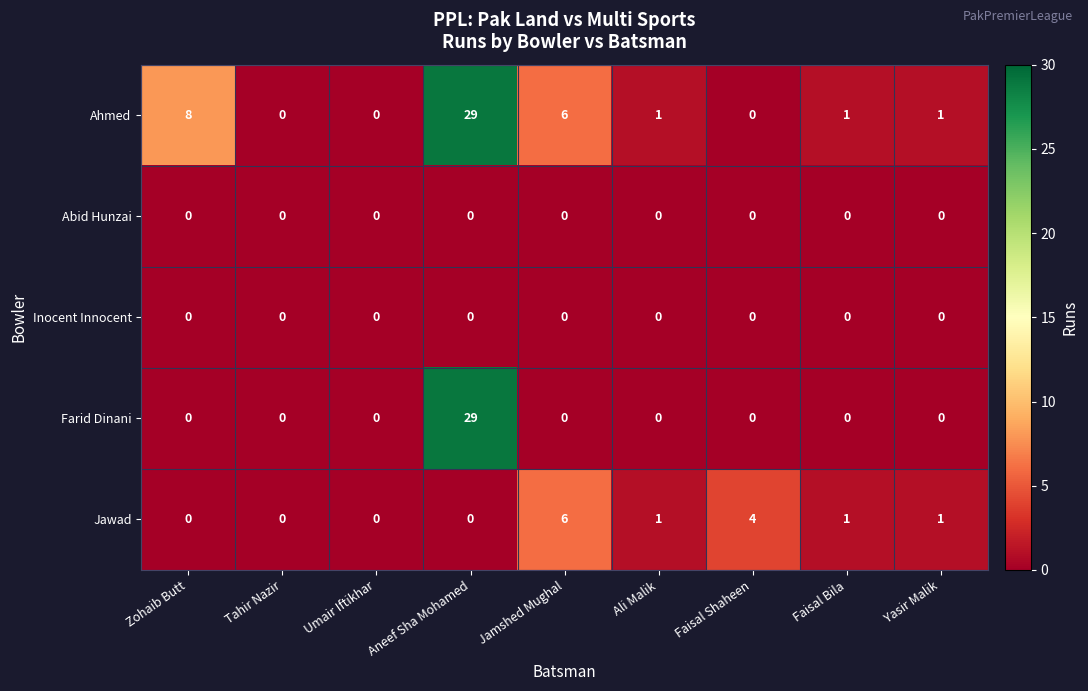

Count the number of categories in the chart.

9